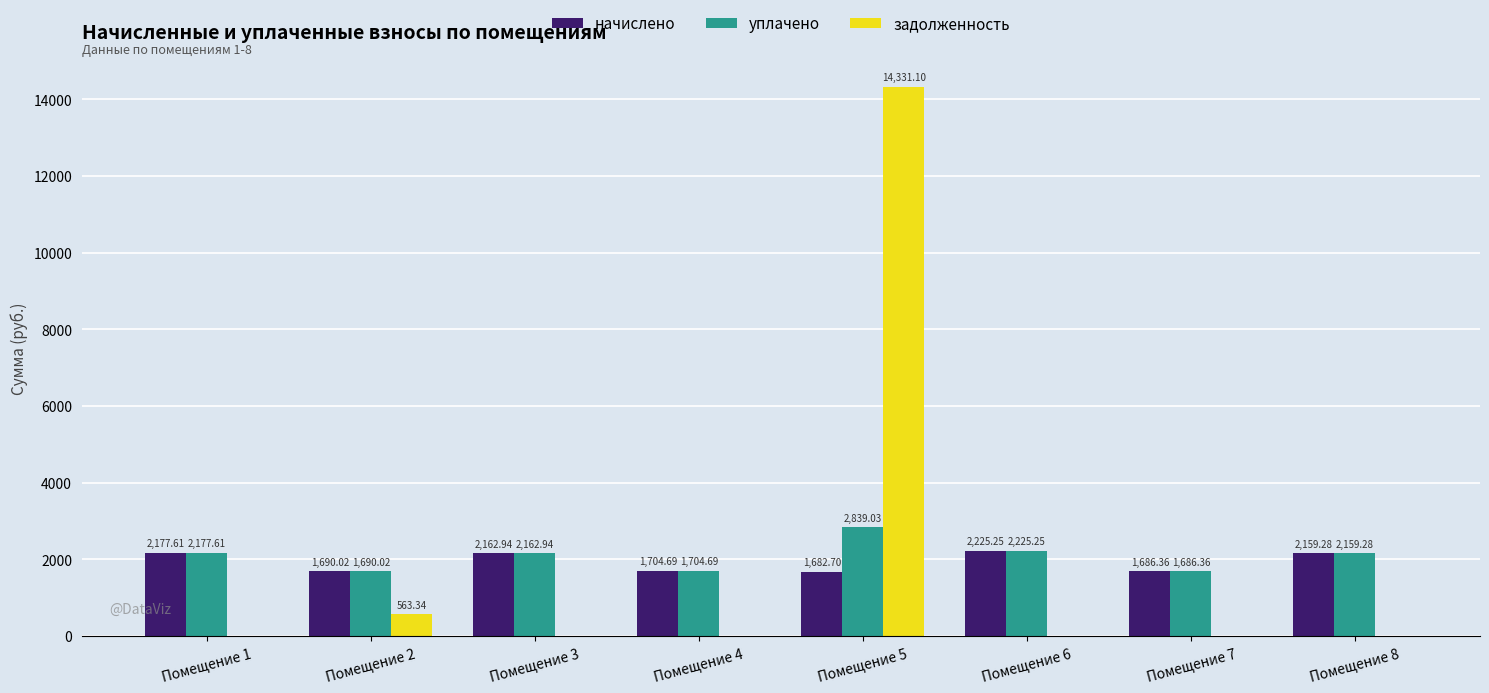

Which series has the largest total across all categories?

уплачено